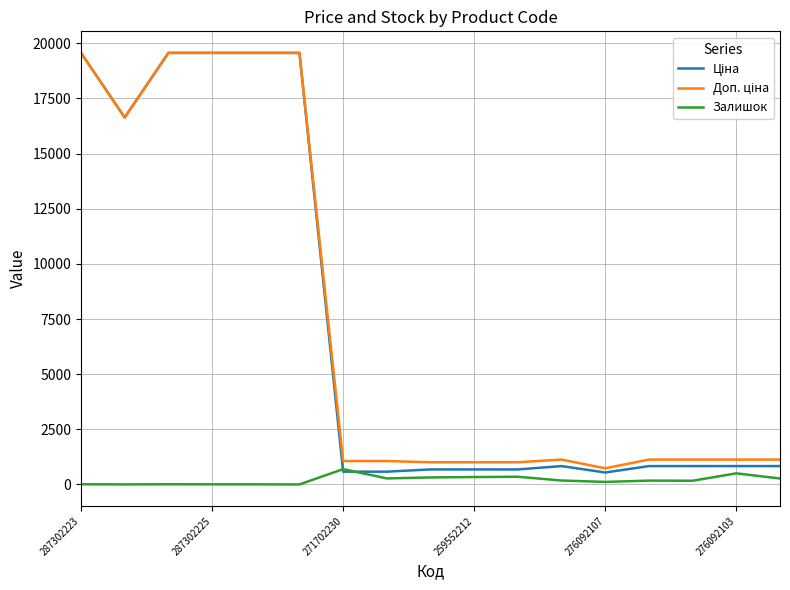

What is the greatest value displayed?

19564.9